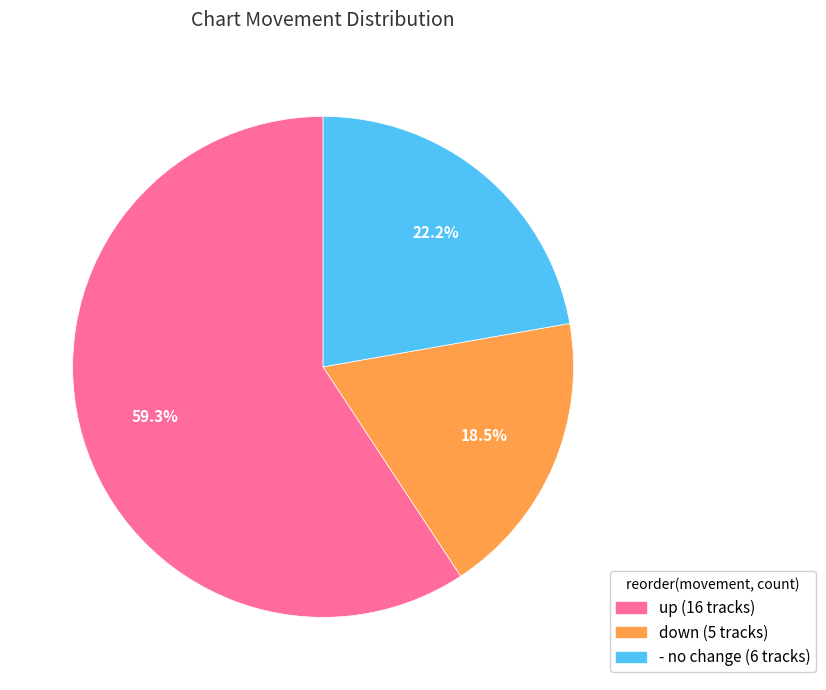

What percentage is the up slice, to the nearest percent?

59%